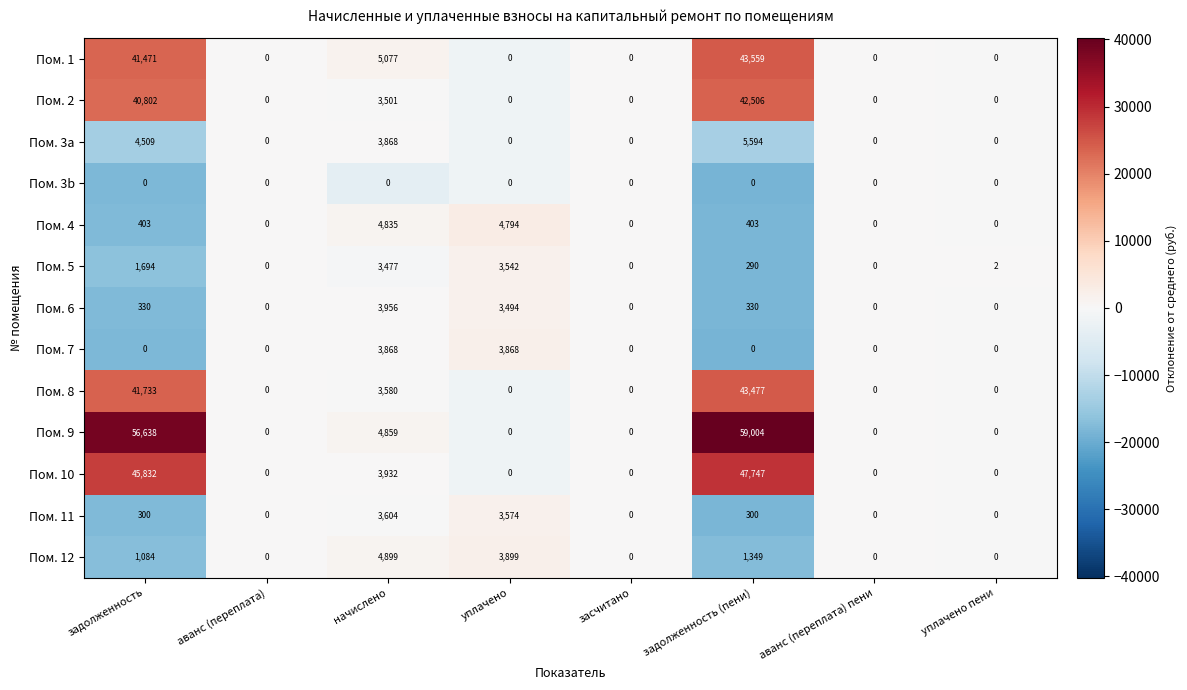

What is the sum of all Пом. 4 values?

10435